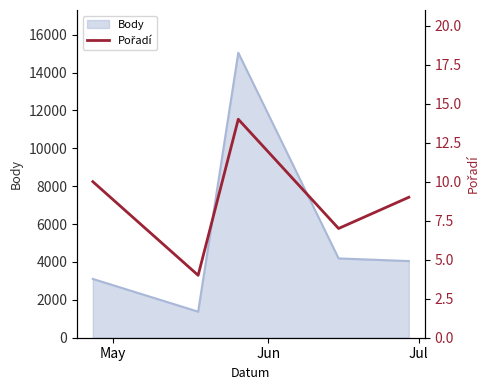

How many categories are shown in the chart?

5